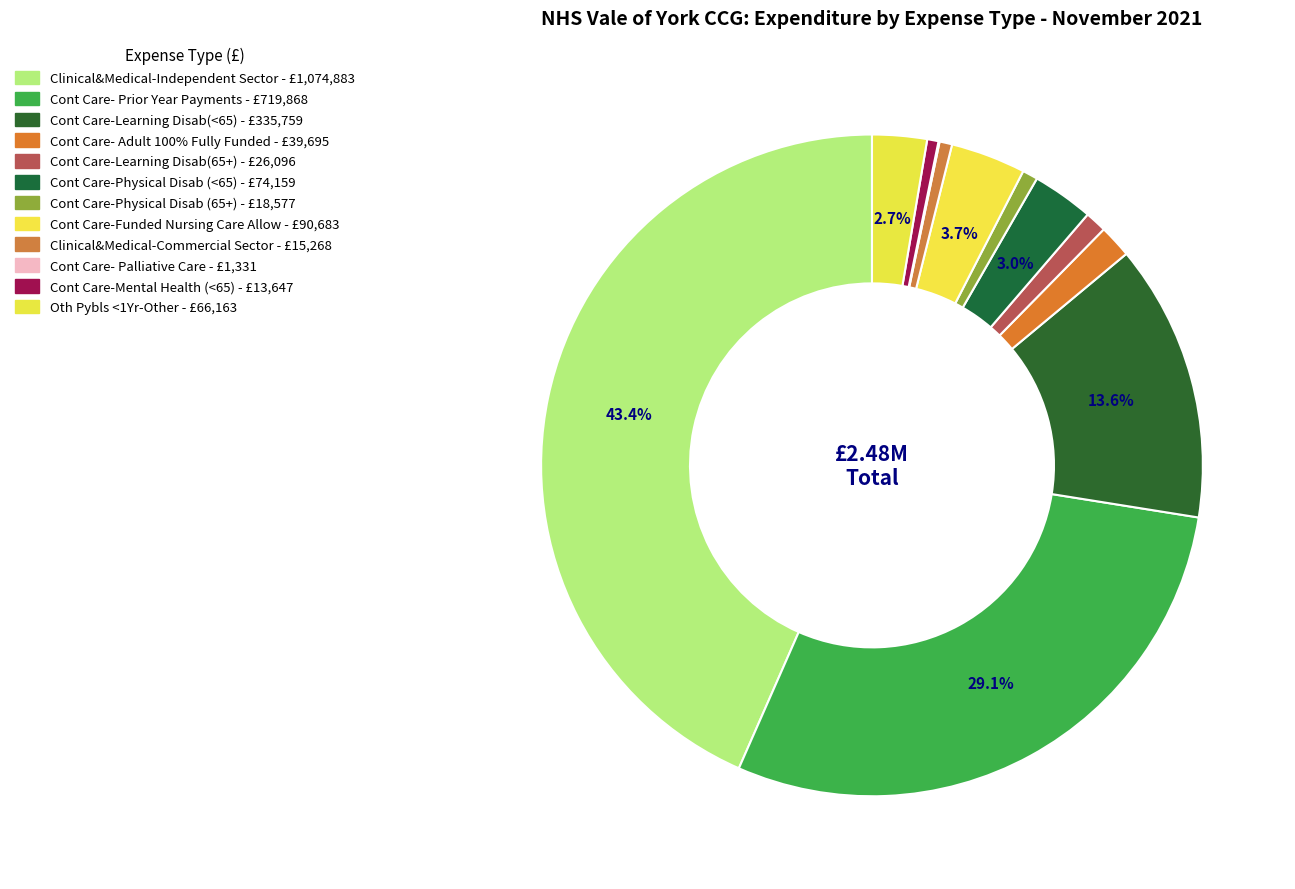

Count the number of slices in the pie.

12